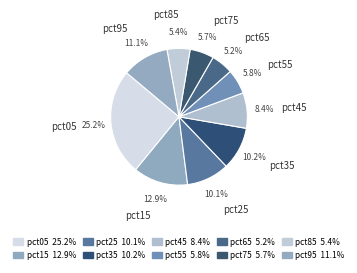

Is it true that pct45 is 1% of the pie?

False